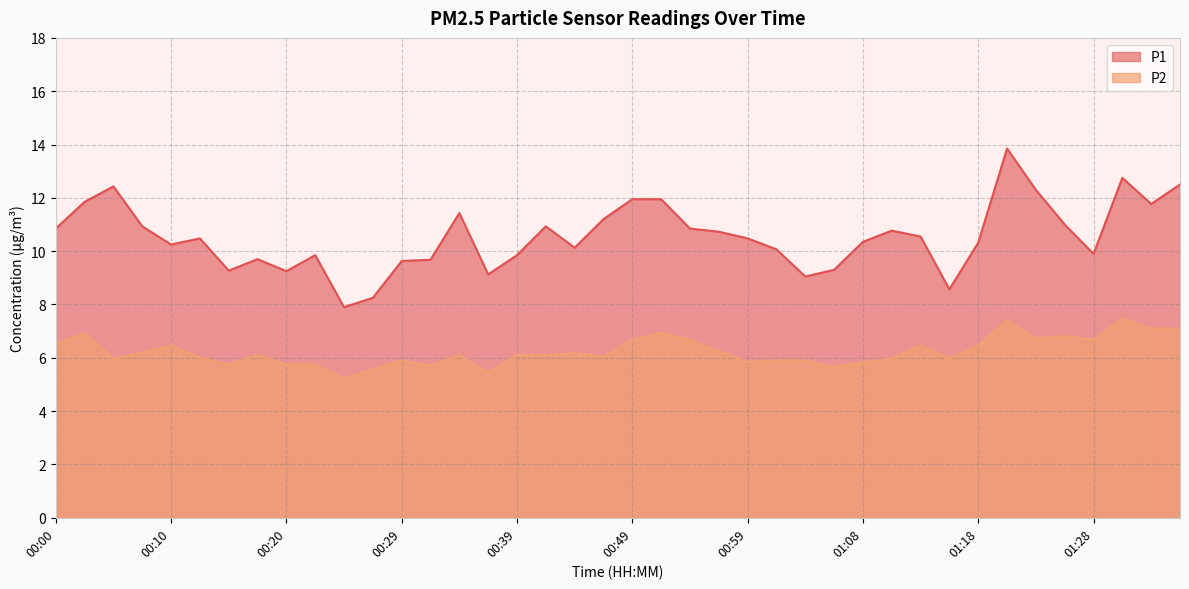

What are all the series names shown in the legend?

P1, P2